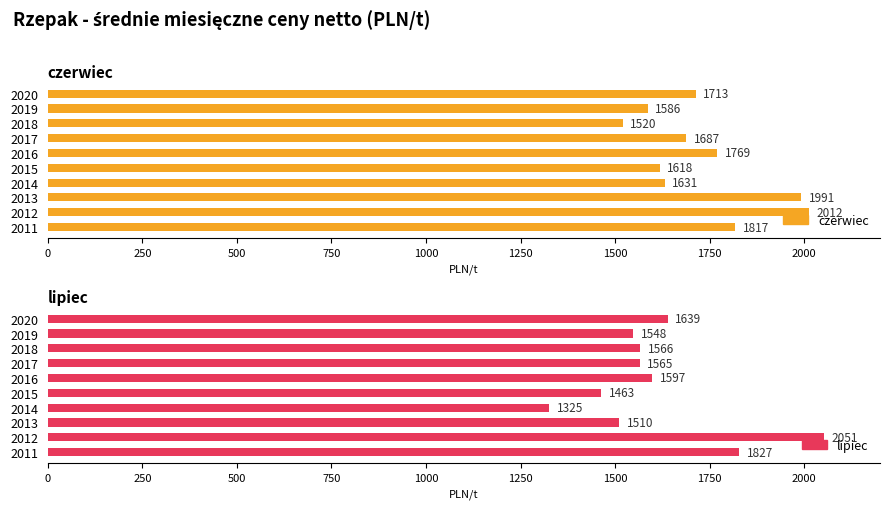

What is the value of the czerwiec bar at the 1st from the left?

1713